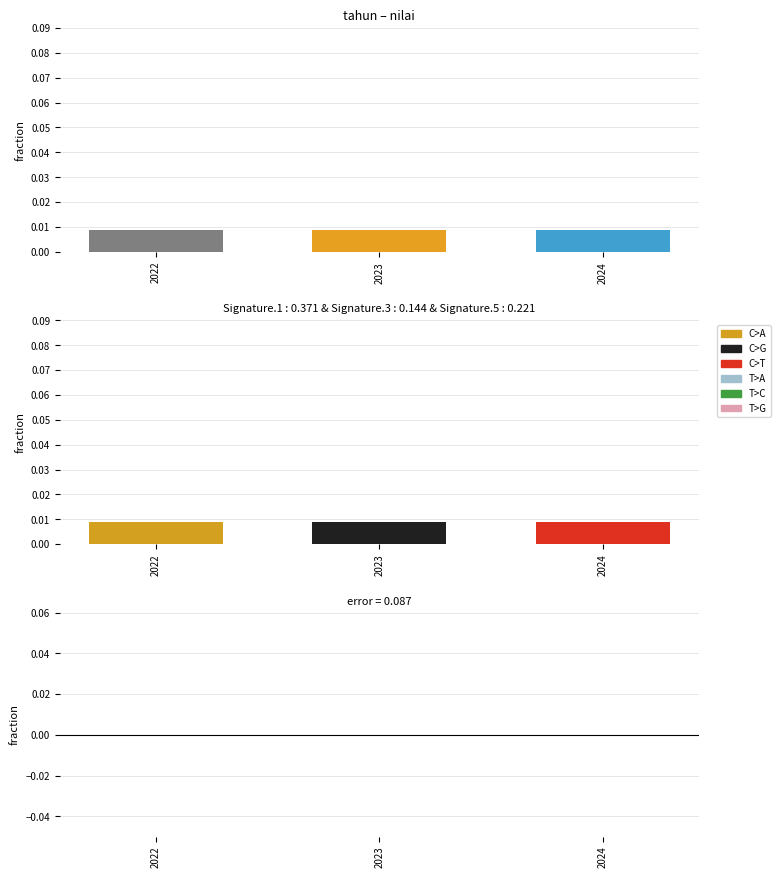

Count the number of categories in the chart.

3